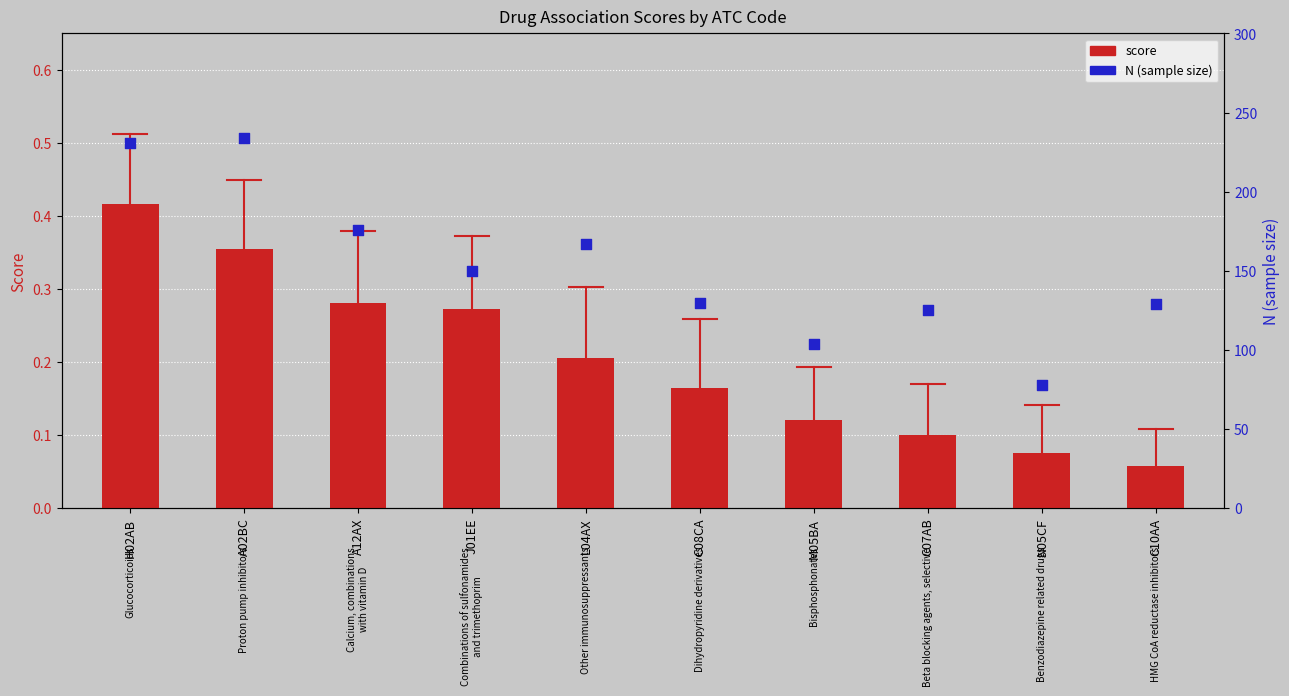

Which series has the largest Y range (max minus min)?

N